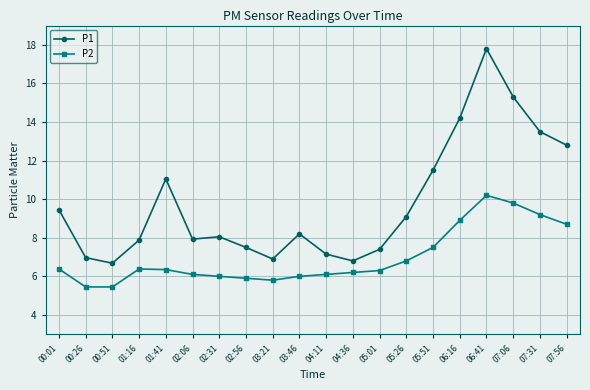

In P1, how many points are lower than both neighbors (excluding endpoints)?

4